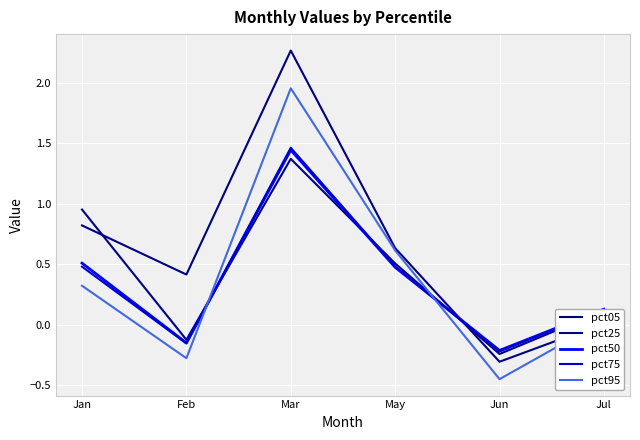

How many lines are shown in the chart?

5